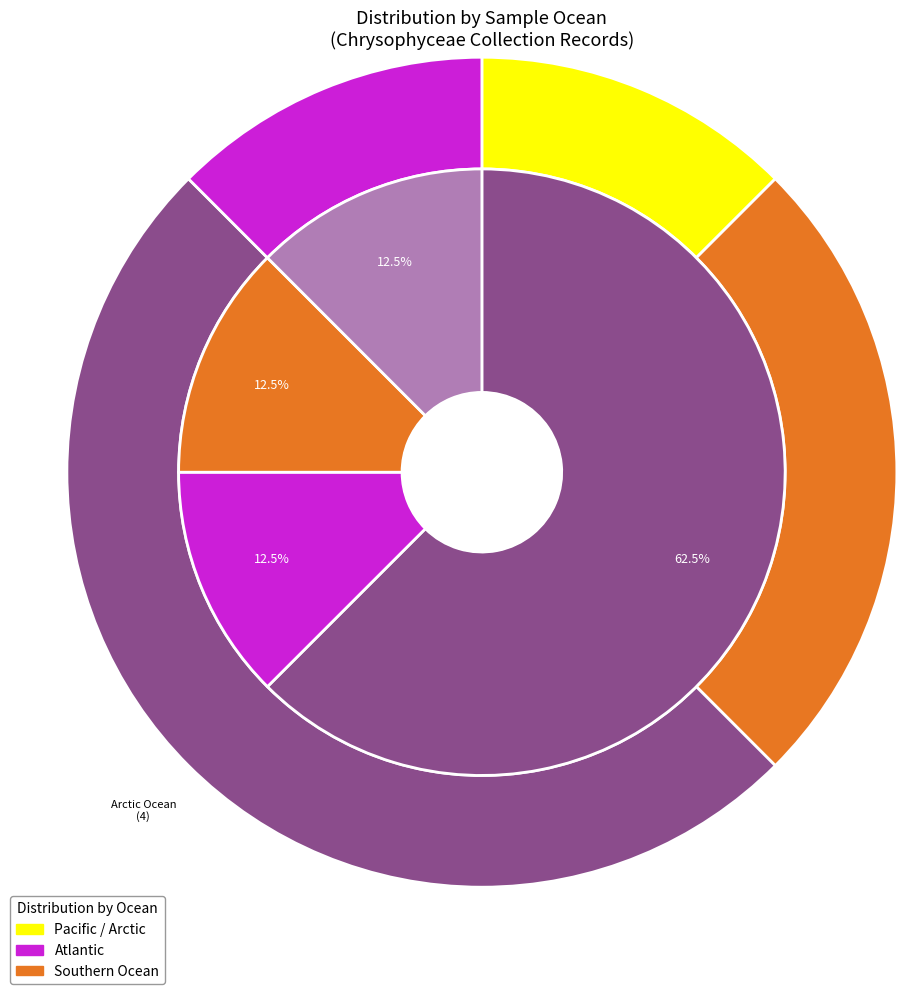

How many segments does this pie chart have?

8